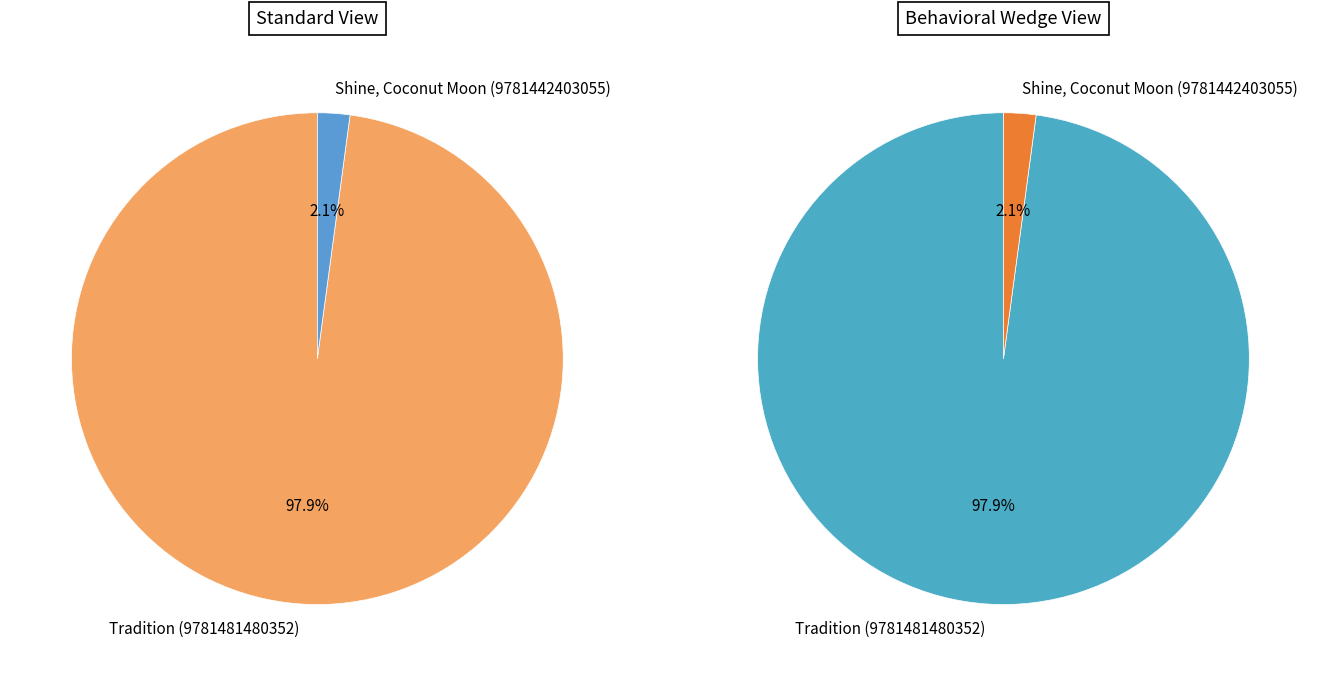

What is the total percentage of Tradition (9781481480352) and Shine, Coconut Moon (9781442403055)?

100.0%